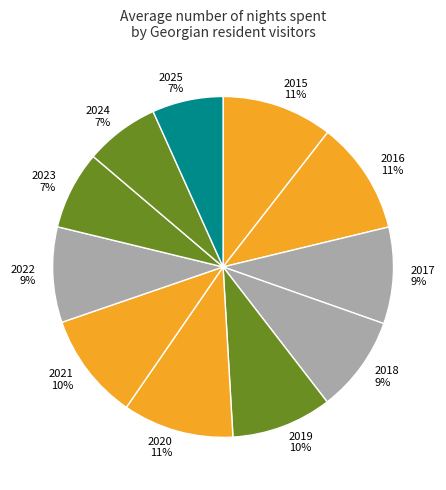

To the nearest percent, what is the average slice percentage?

9%